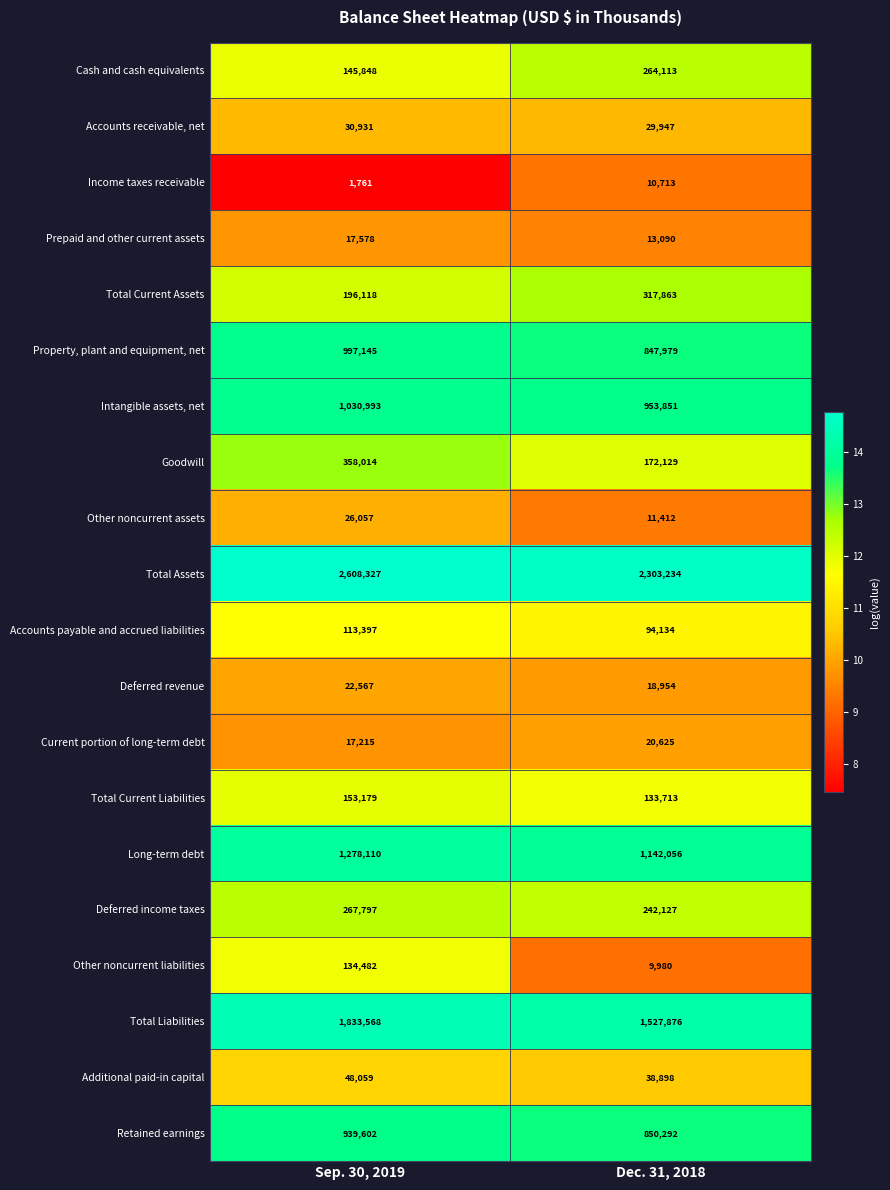

What is the maximum value shown in the chart?

2608327